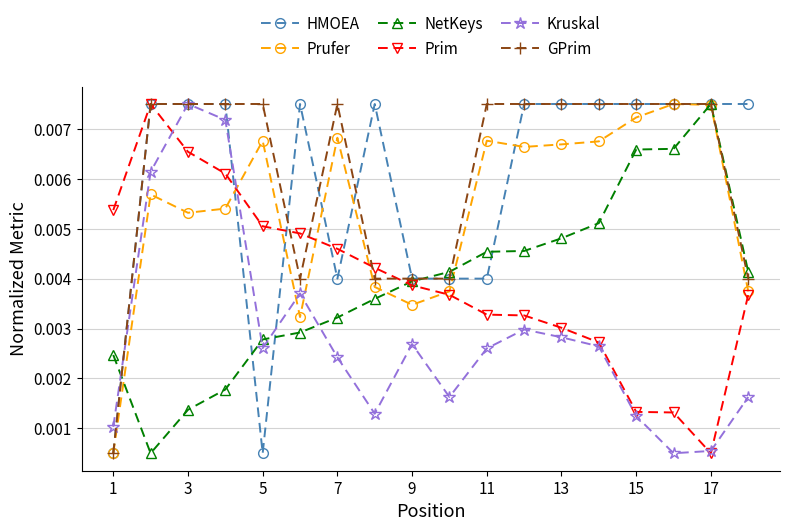

Which series has the largest total across all categories?

GPrim